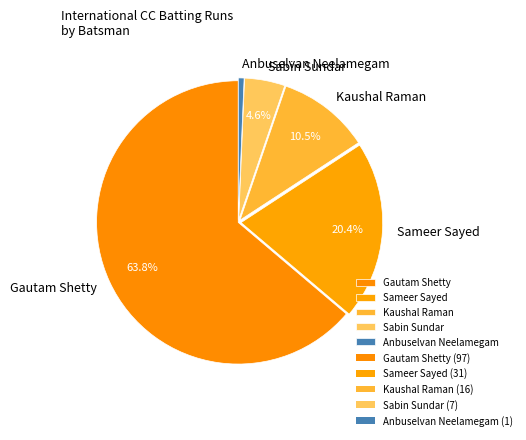

To the nearest percent, what portion does Anbuselvan Neelamegam represent?

1%